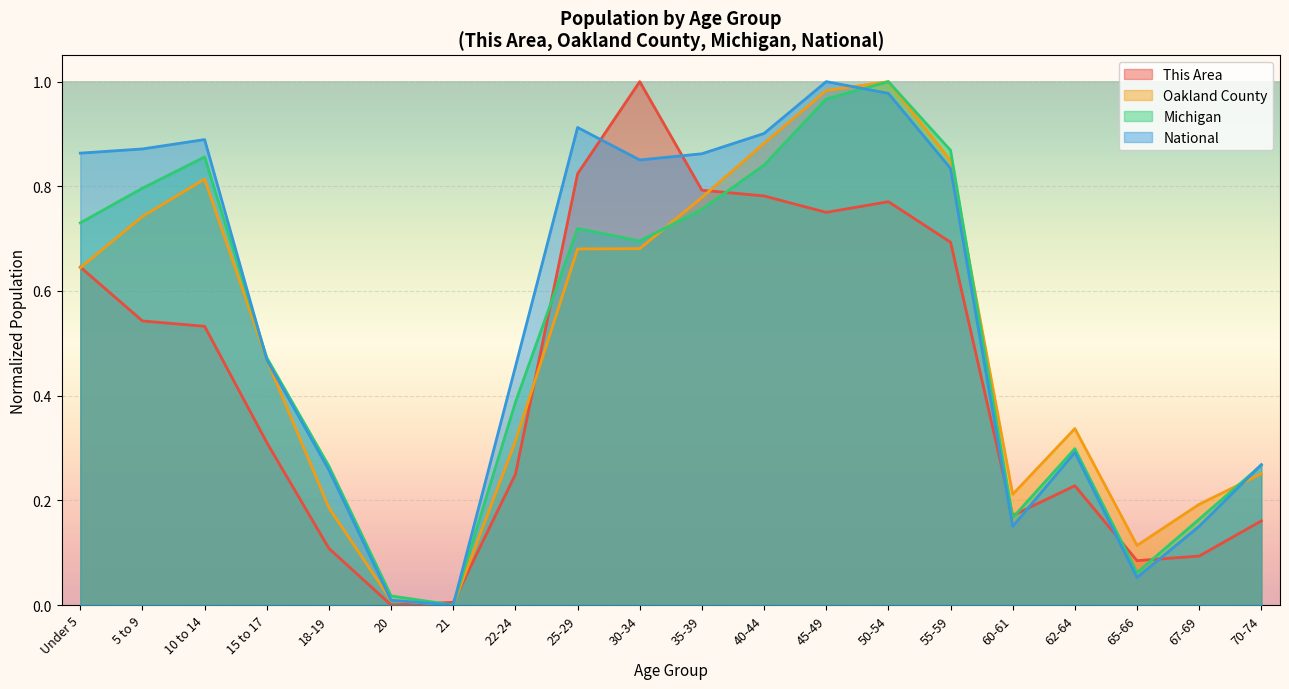

True or false: This Area and Oakland County cross at least once.

True